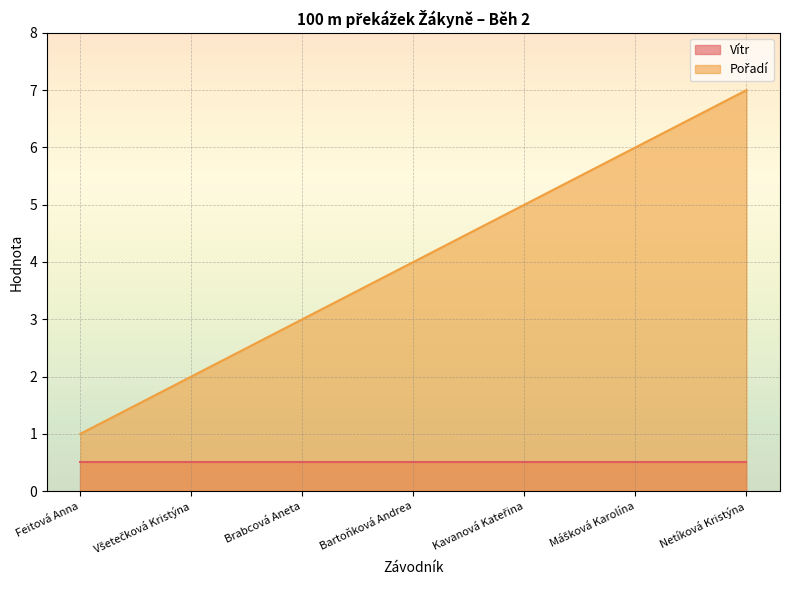

What is the difference between the second highest and minimum values?

5